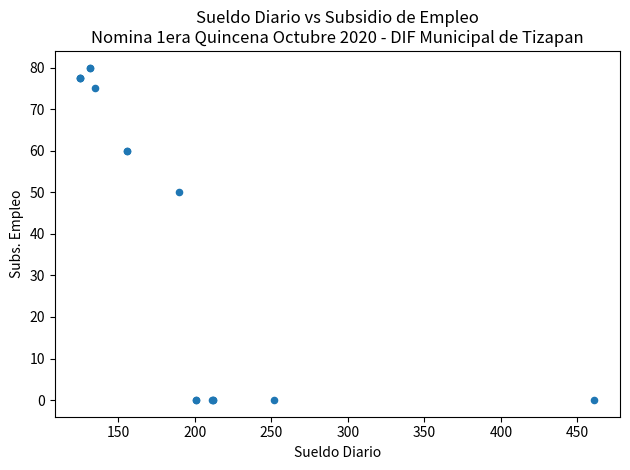

What Y value in the scatter plot is closest to 39?

50.0